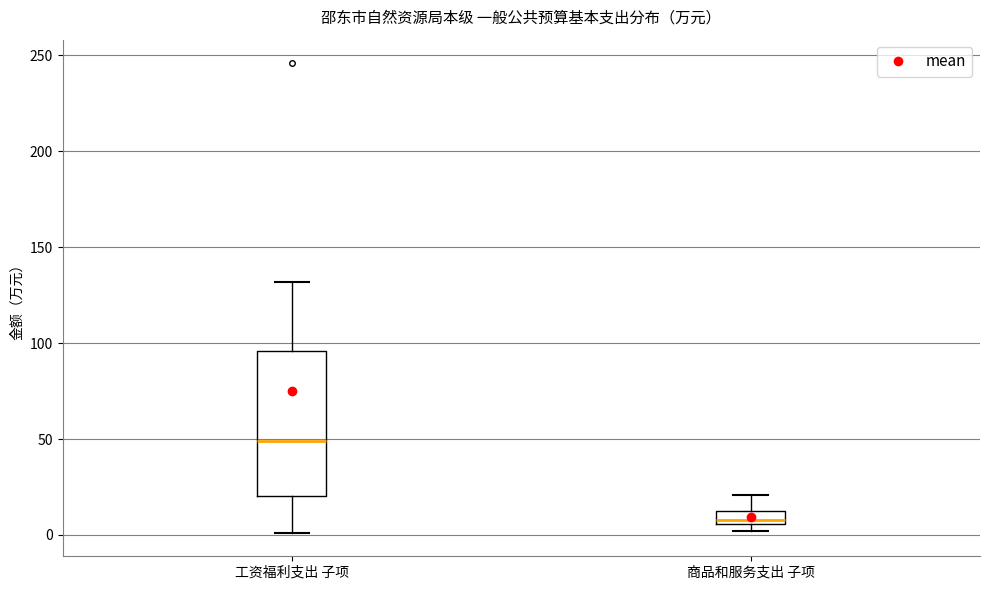

Which box has the lowest median line?

商品和服务支出 子项